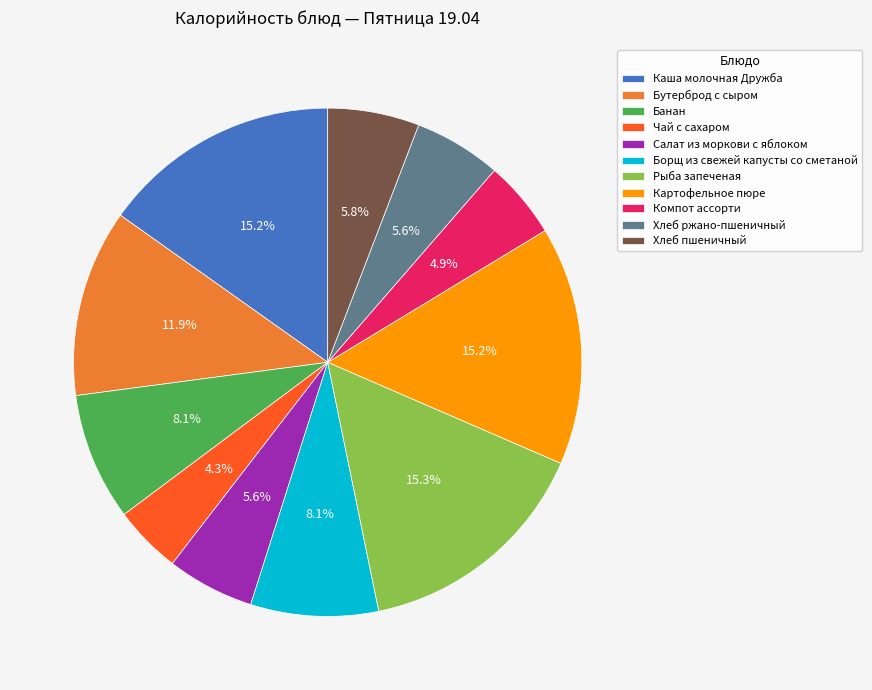

To the nearest percent, what is the difference between the largest and smallest slice percentages?

11%